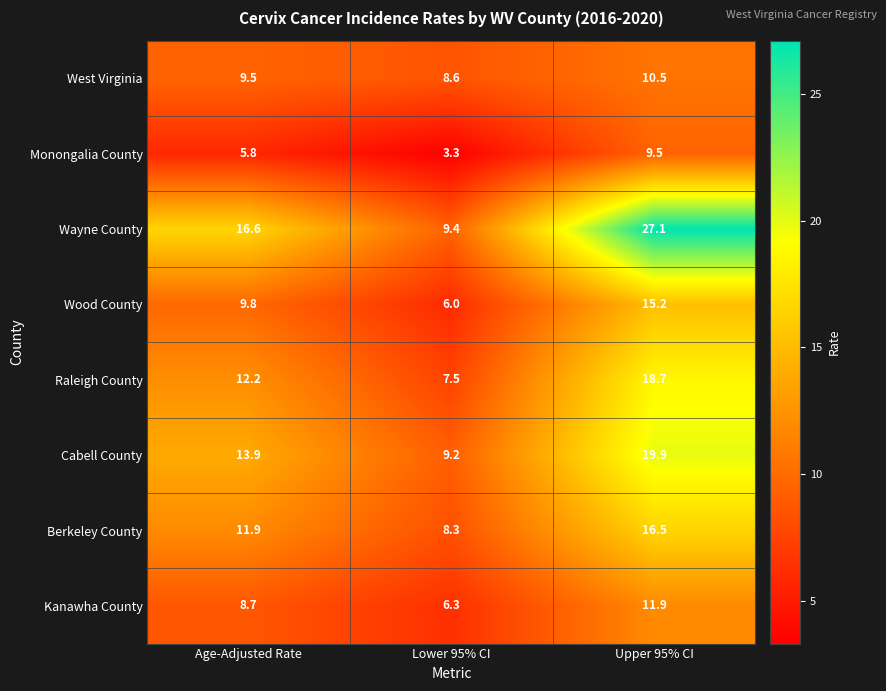

Which series has the widest spread of values?

Wayne County